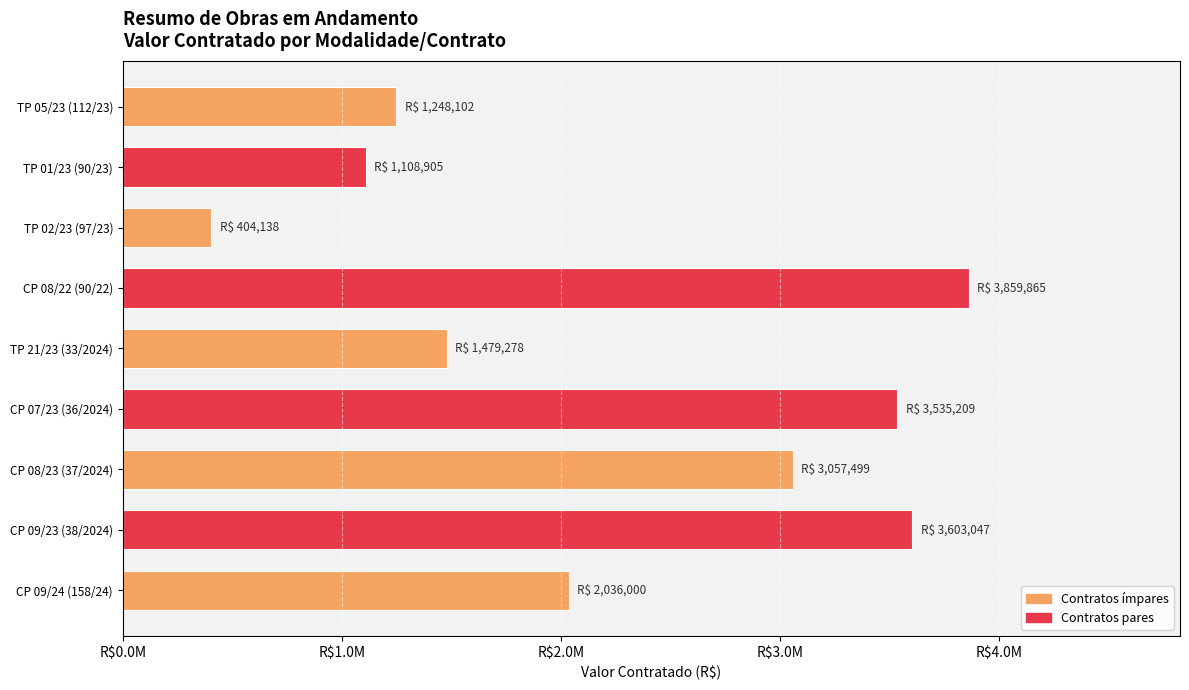

What is the sum of the values at TP 01/23 (90/23) and CP 09/23 (38/2024)?

4711951.9